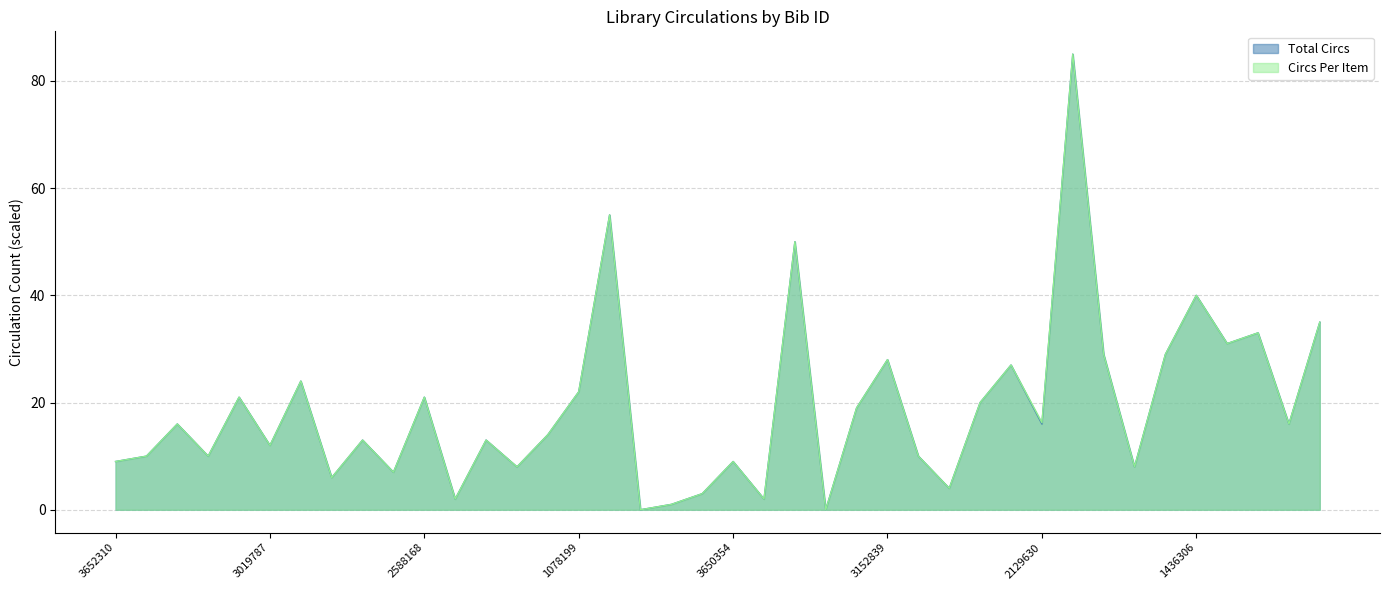

True or false: Total Circs has a value of 2.4 at 3591983.

False